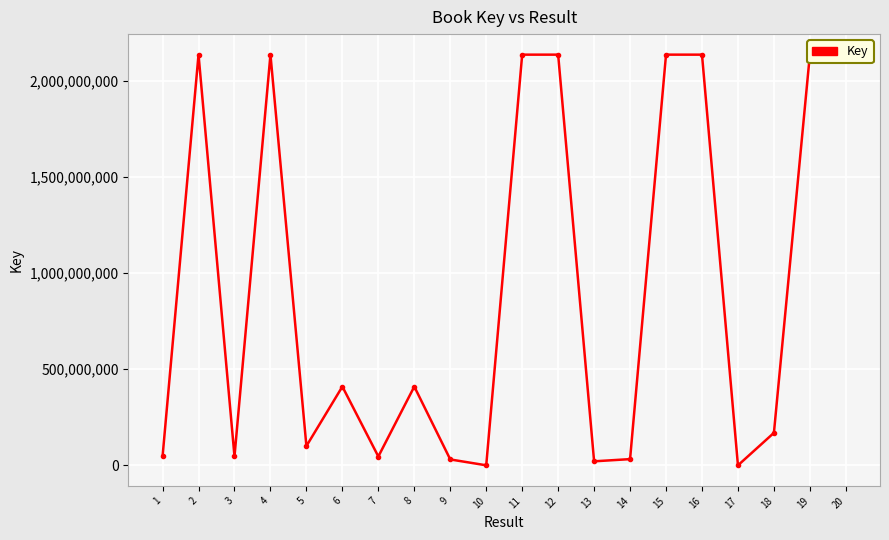

What is the greatest value displayed?

2137728421